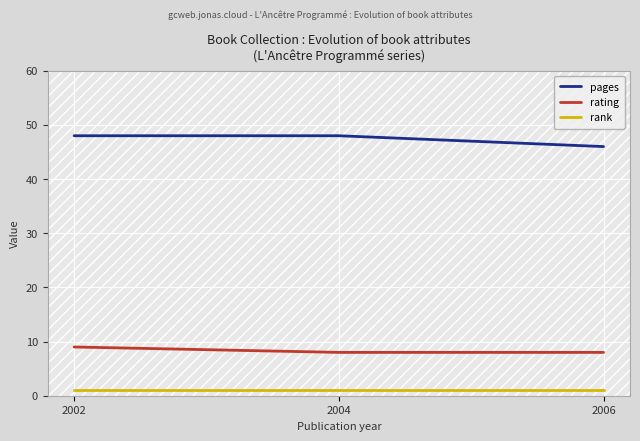

What is the minimum value for pages?

46